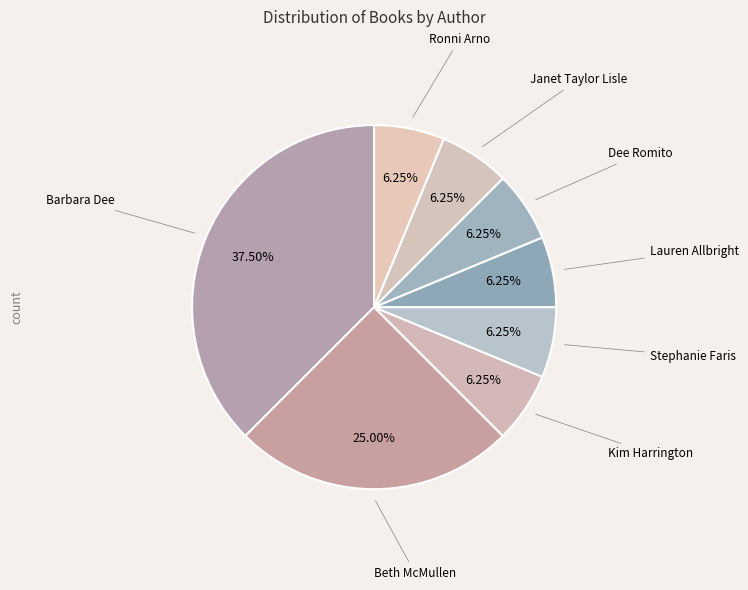

To the nearest percent, what is the difference between the largest and smallest slice percentages?

31%